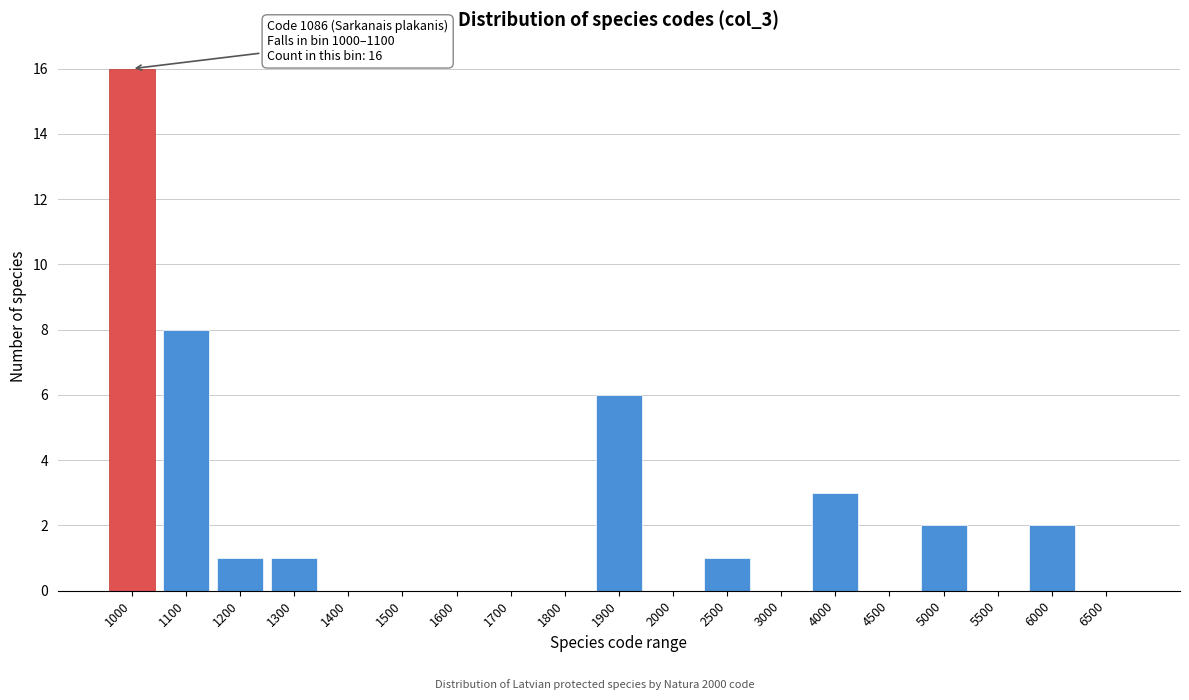

Reading left to right, transcribe all the data shown in this chart.

1000=16	1100=8	1200=1	1300=1	1400=0	1500=0	1600=0	1700=0	1800=0	1900=6	2000=0	2500=1	3000=0	4000=3	4500=0	5000=2	5500=0	6000=2	6500=0